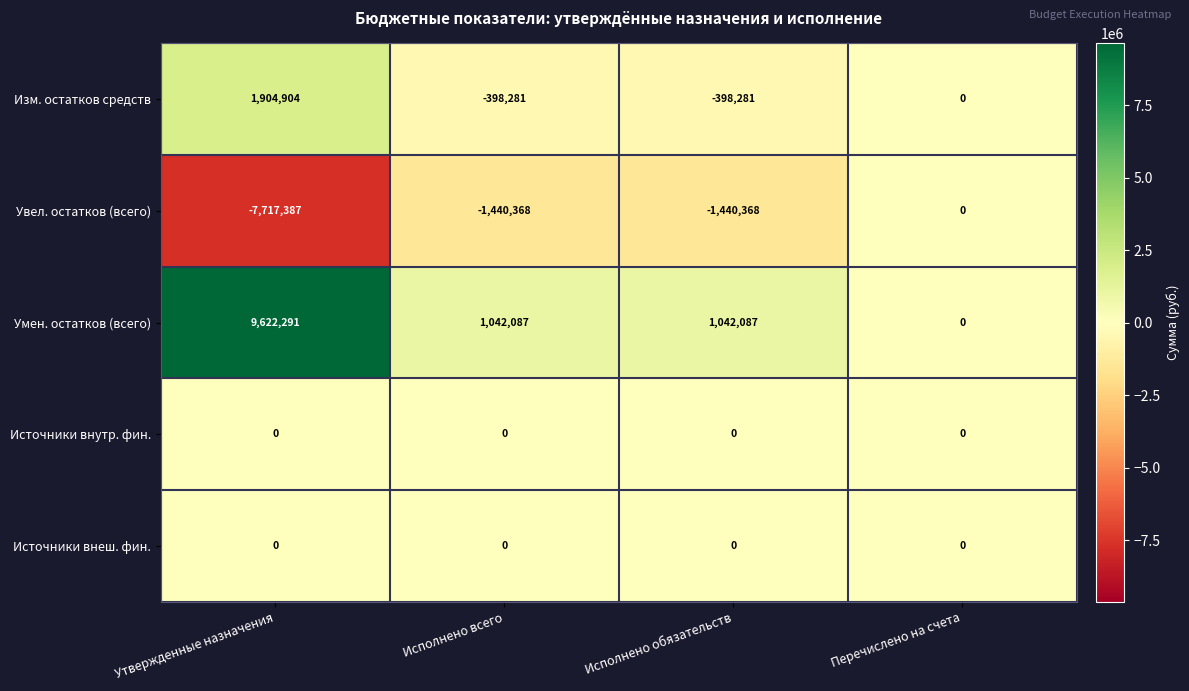

What is the sum of all Умен. остатков (всего) values?

11706465